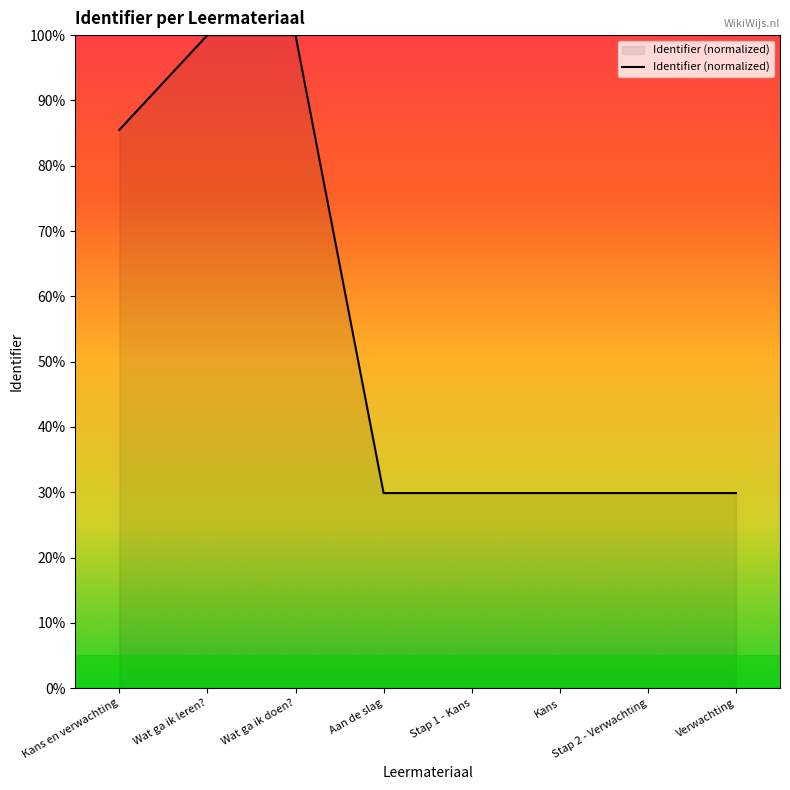

What is the sum of all values?

434.9